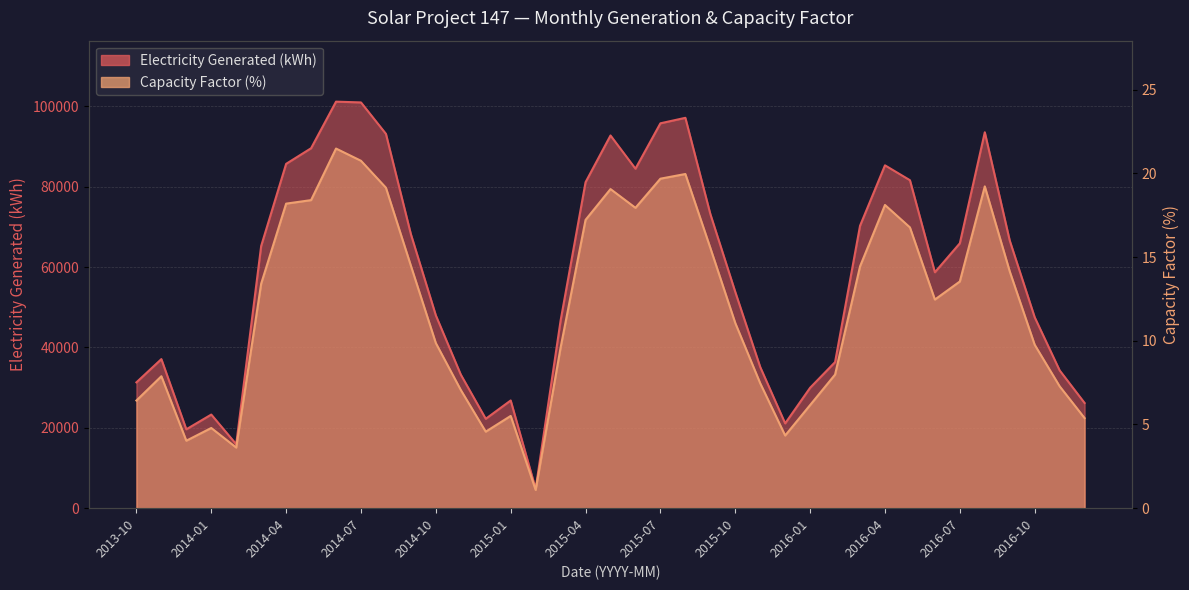

How many lines are shown in the chart?

2